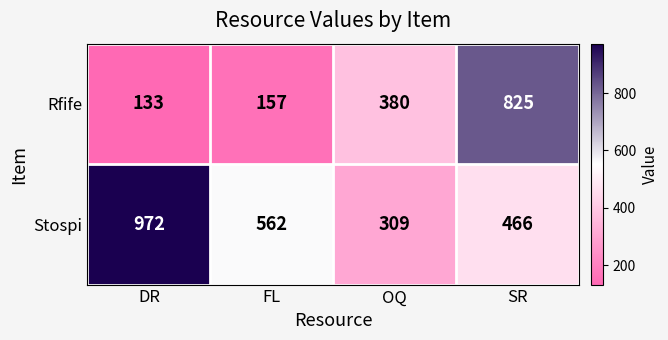

What is the sum of the Stospi values at SR and FL?

1028